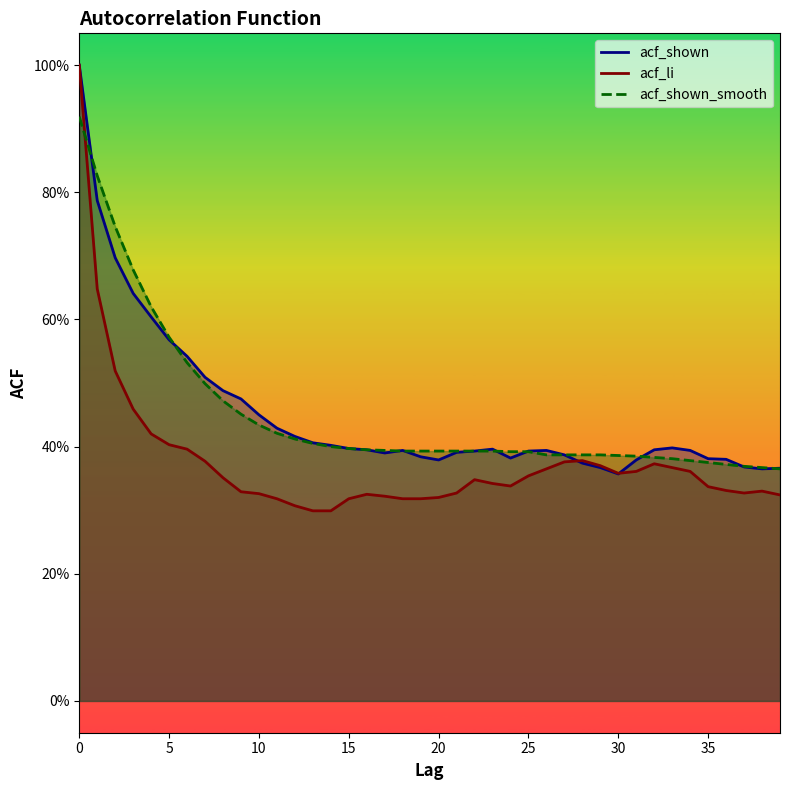

Is the value of acf_shown at 35 greater than the value of acf_shown_smooth at 11?

No